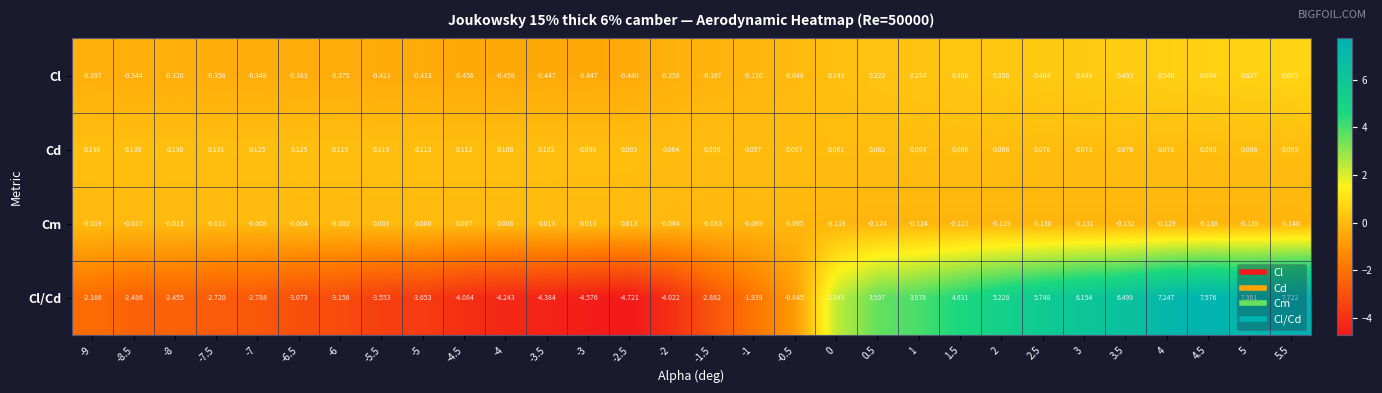

Which series has the largest range (max minus min)?

Cl/Cd